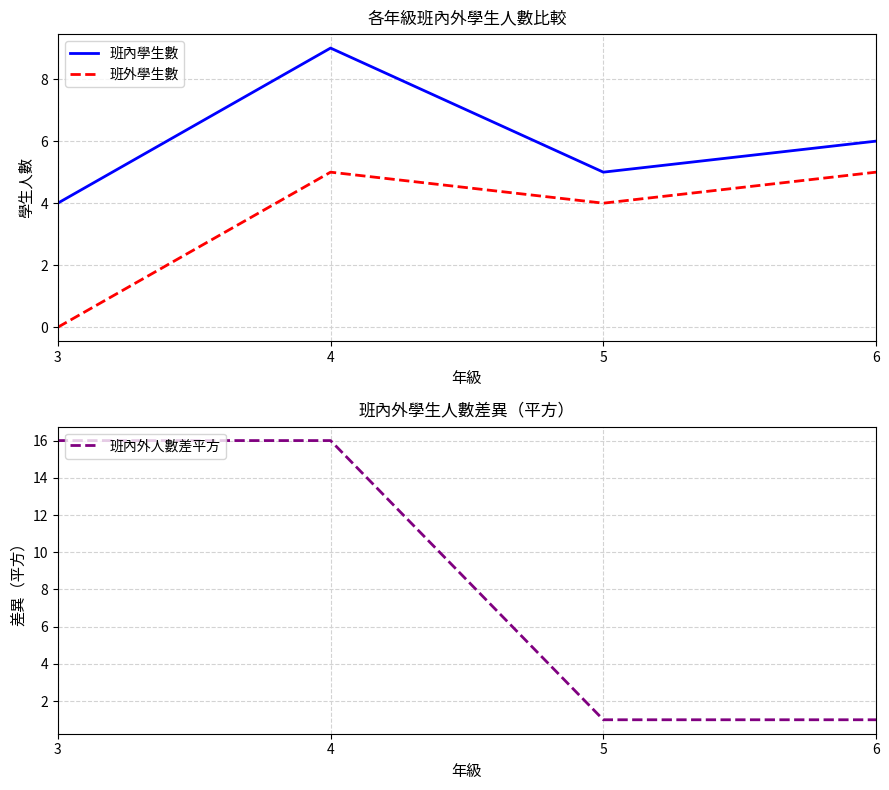

How many distinct data groups are displayed?

3